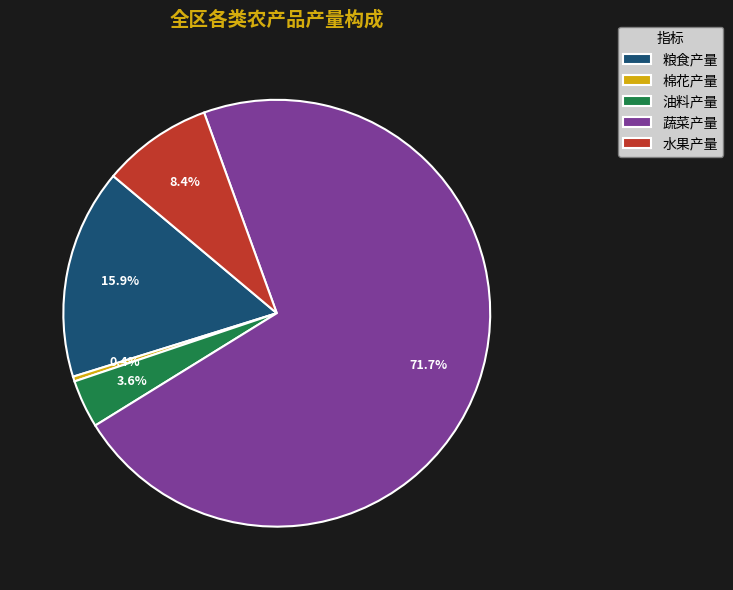

Between 油料产量 and 蔬菜产量, which is larger?

蔬菜产量